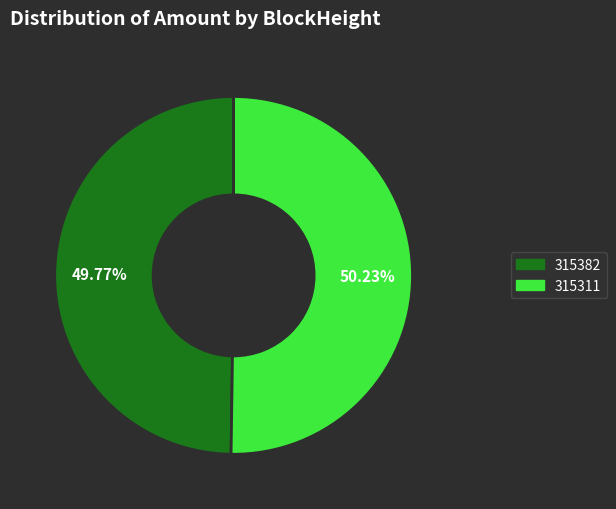

Is there any slice that represents more than half of the pie?

Yes